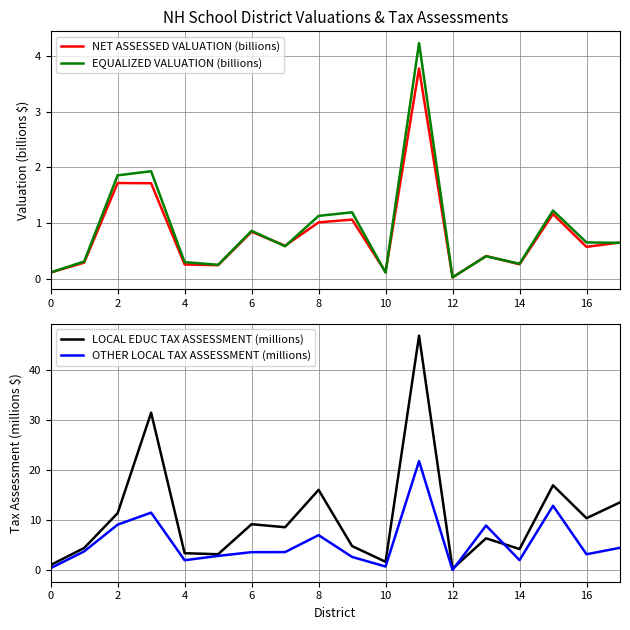

At how many categories does at least one series exceed 24?

2